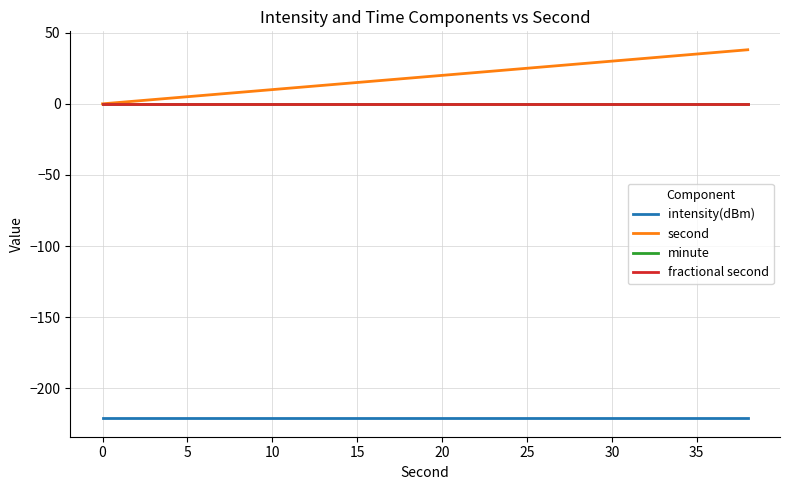

Is this an area chart (filled region under the line)?

No